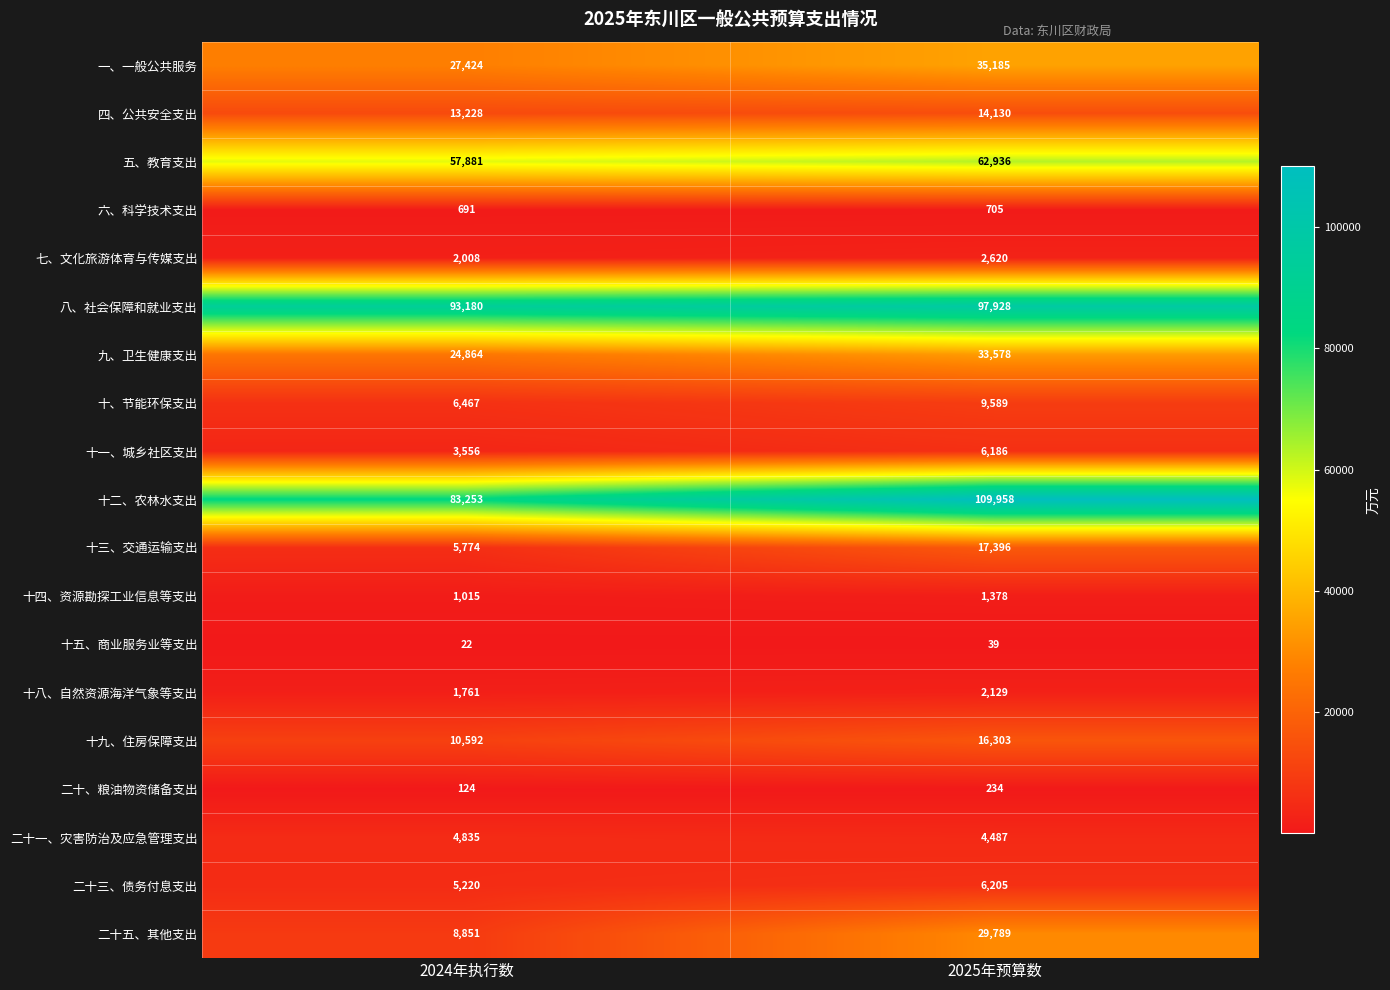

Rank the categories by 二十、粮油物资储备支出 value from lowest to highest.

2024年执行数, 2025年预算数